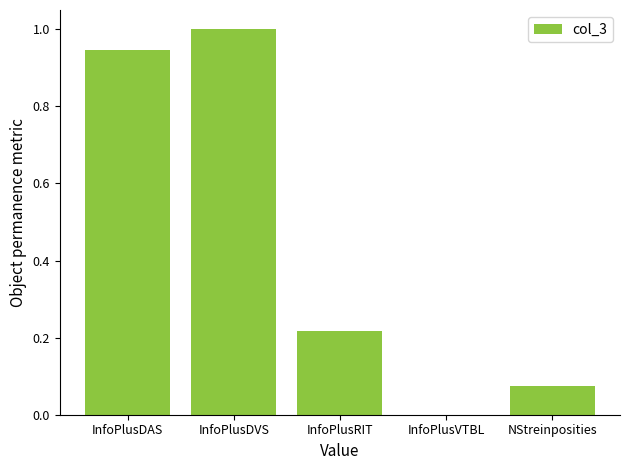

True or false: the data shows 1.4 at InfoPlusDAS.

False